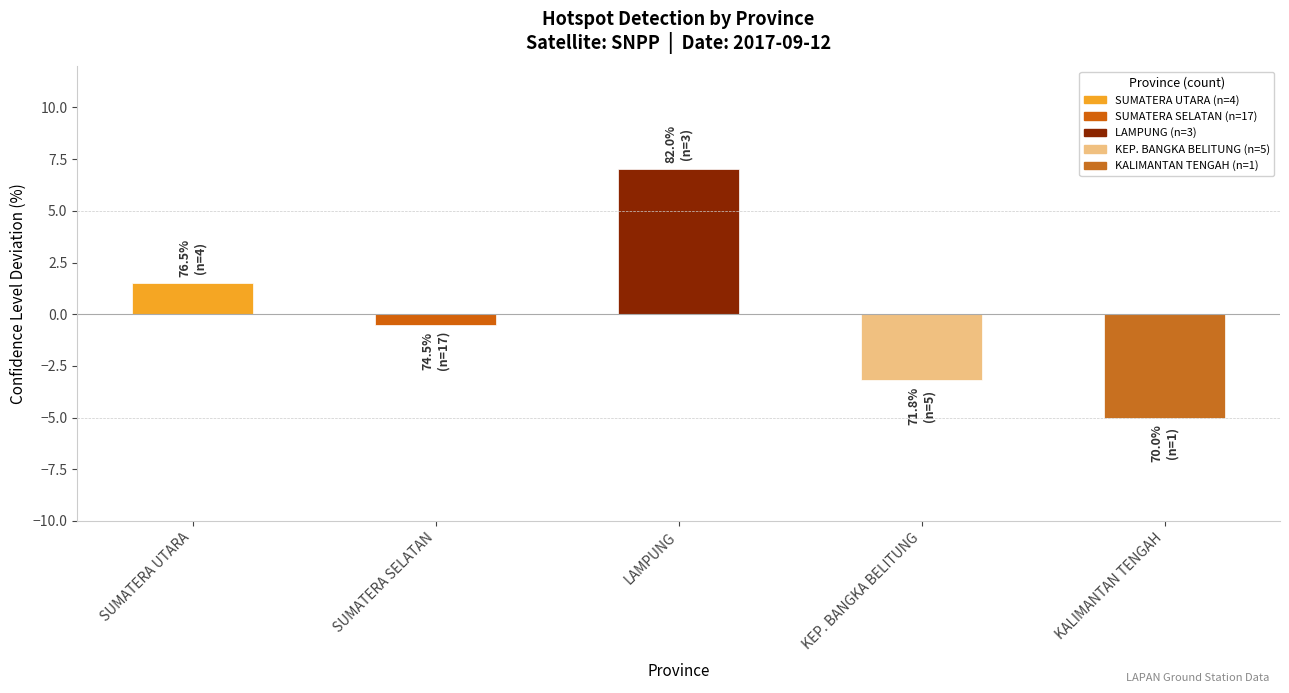

Which has a higher value, KALIMANTAN TENGAH or SUMATERA UTARA?

SUMATERA UTARA